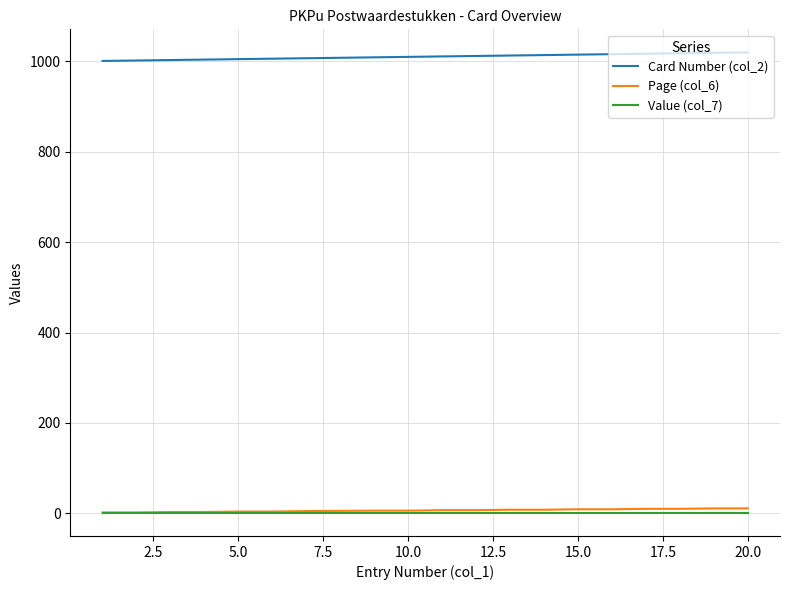

How many categories are shown in the chart?

19